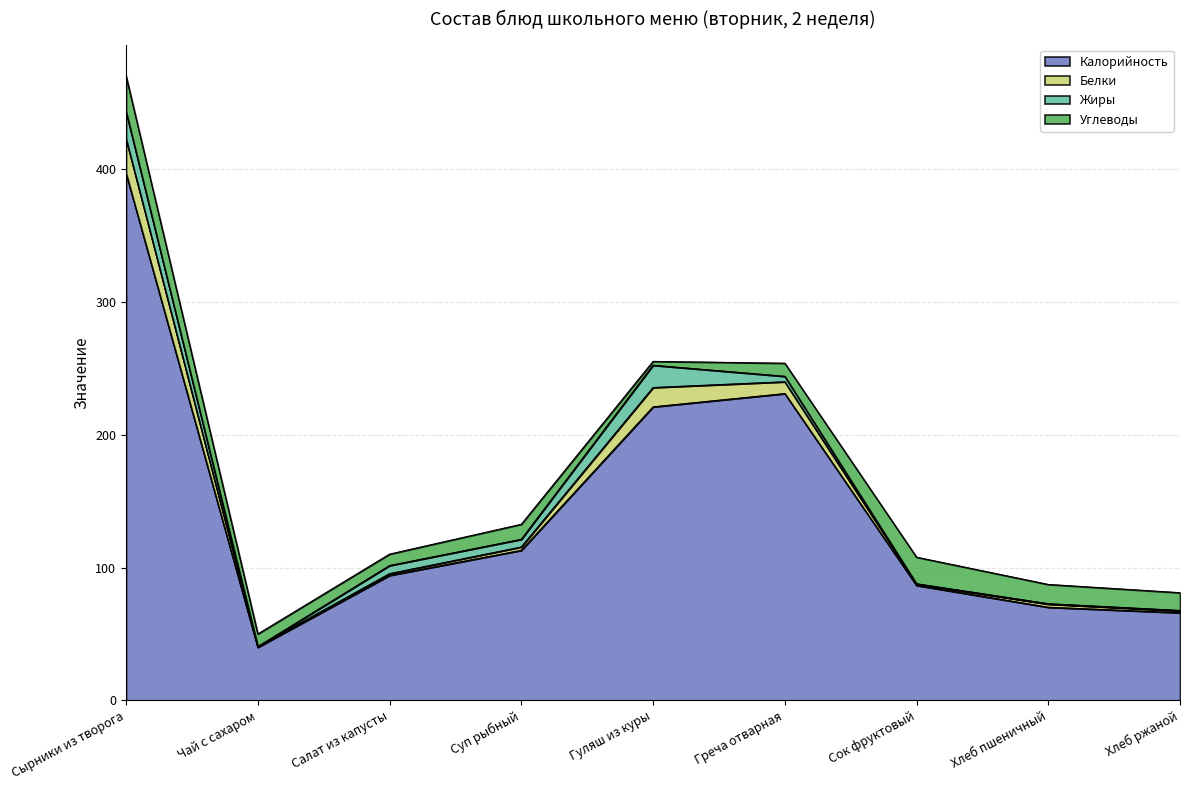

What is the label of the 7th point from the right?

Салат из капусты